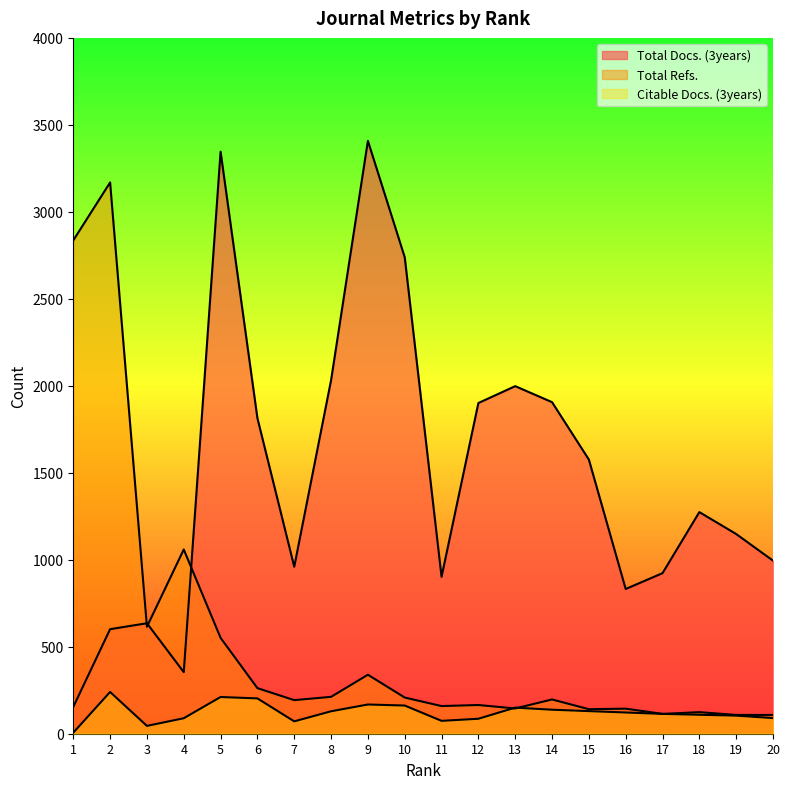

Reading left to right, extract all data points from this chart.

Total Docs. (3years): 154	601	635	354	3346	1814	960	2032	3408	2739	902	1901	1998	1906	1576	832	923	1274	1148	995
Total Refs.: 2836	3169	615	1059	551	262	193	212	339	208	159	165	145	197	141	144	114	124	108	108
Citable Docs. (3years): 6	240	45	89	211	203	71	129	168	162	74	86	150	138	130	122	114	109	104	90